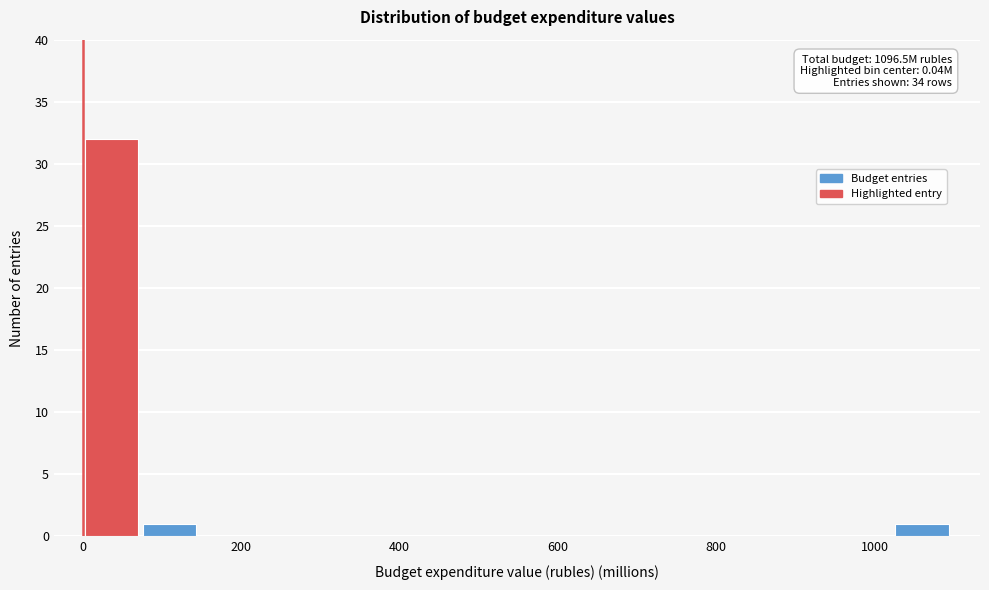

Around what value on the x-axis is the tallest bar? Give the approximate position of its centre, as read against the axis.

40